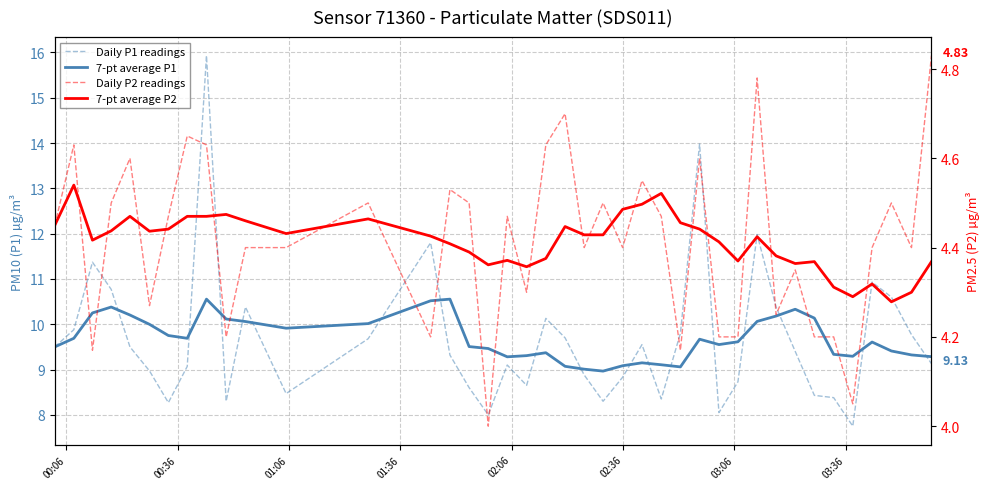

True or false: Daily P1 readings and 7-pt average P2 intersect in this chart.

False